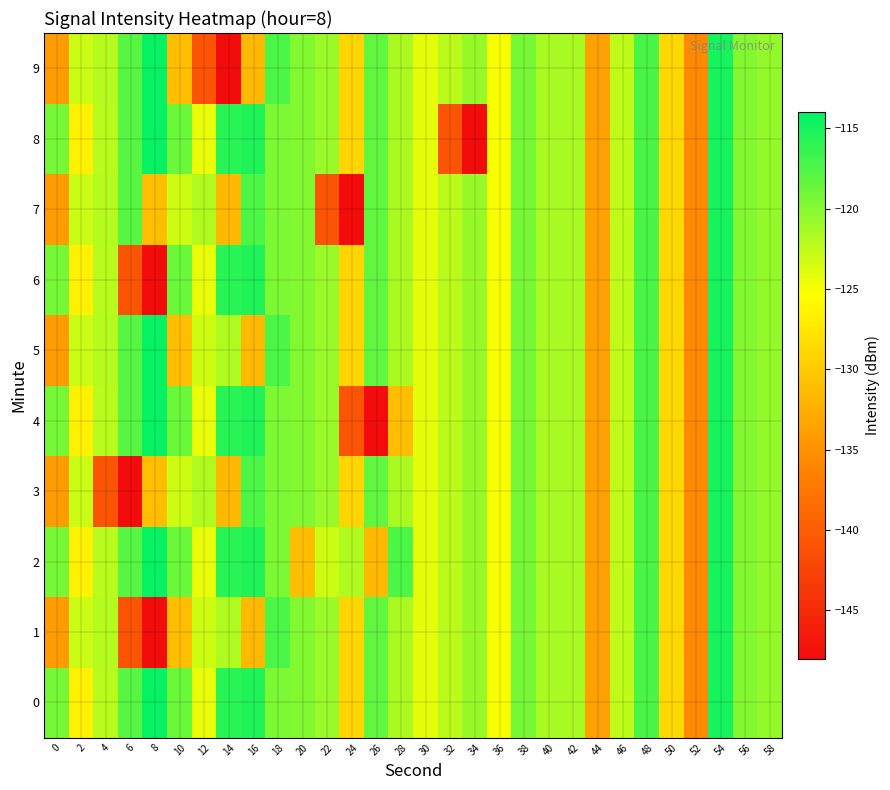

How many categories are shown in the chart?

30